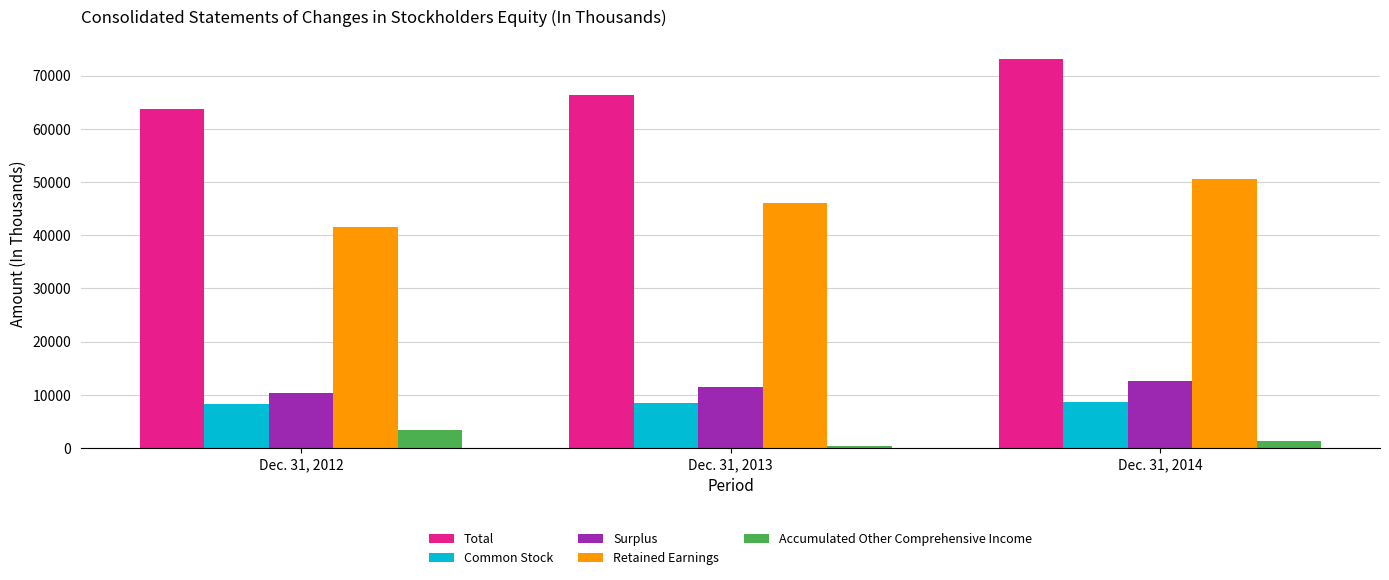

List the series in order of their peak value, highest first.

Total, Retained Earnings, Surplus, Common Stock, Accumulated Other Comprehensive Income